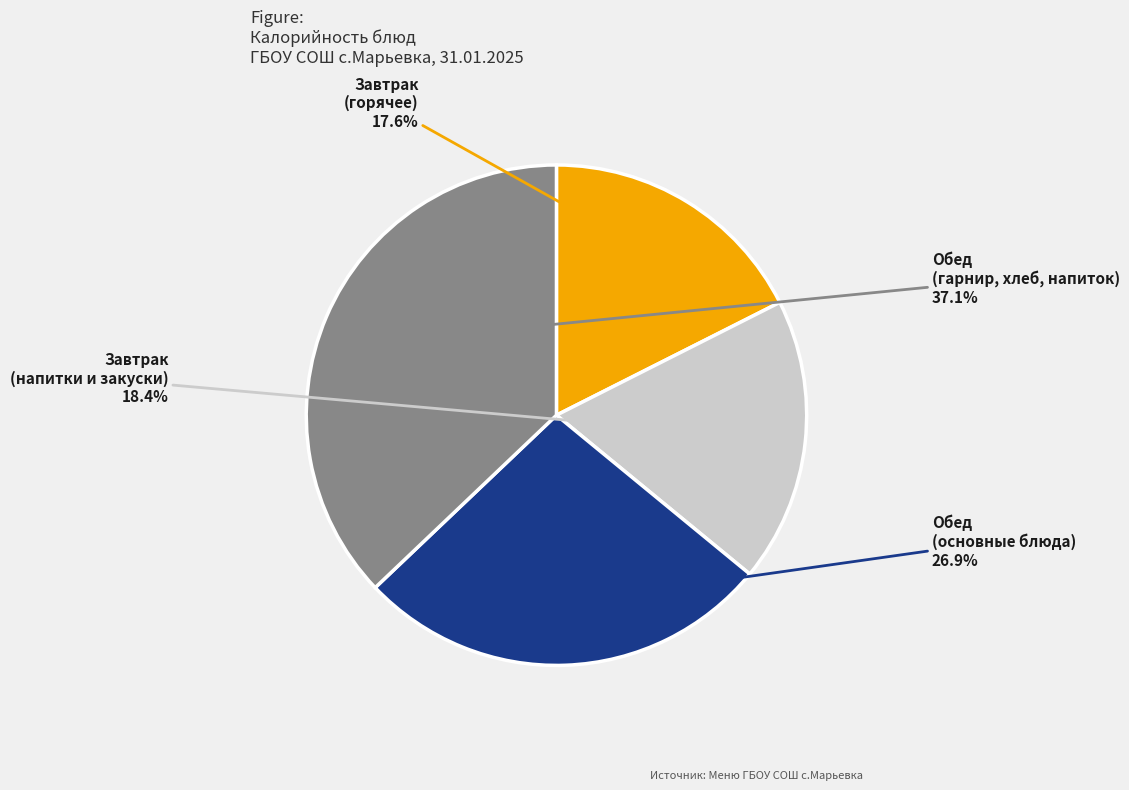

Is there a majority slice in this chart?

No